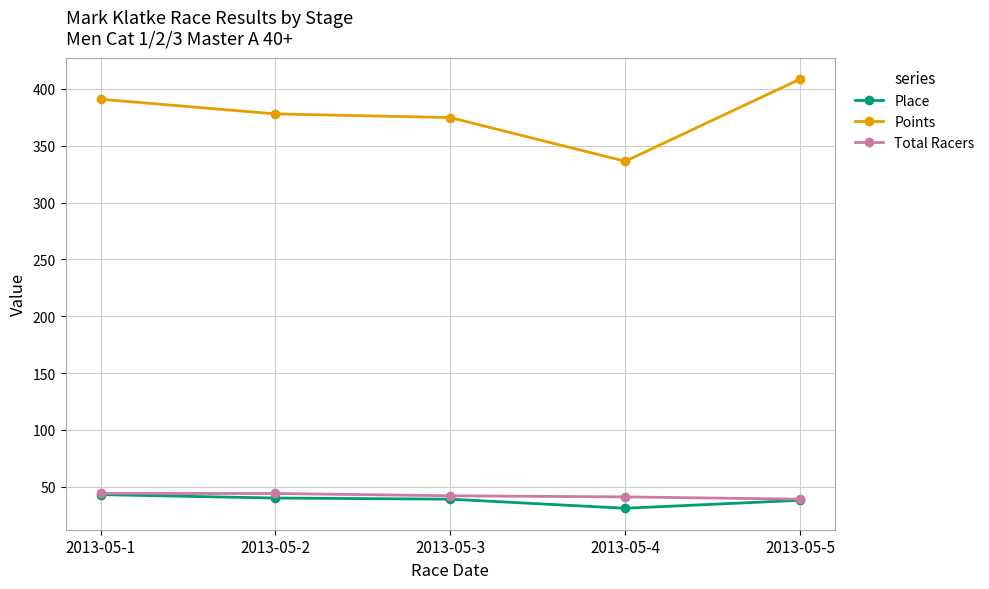

Which series has the widest spread of values?

Points